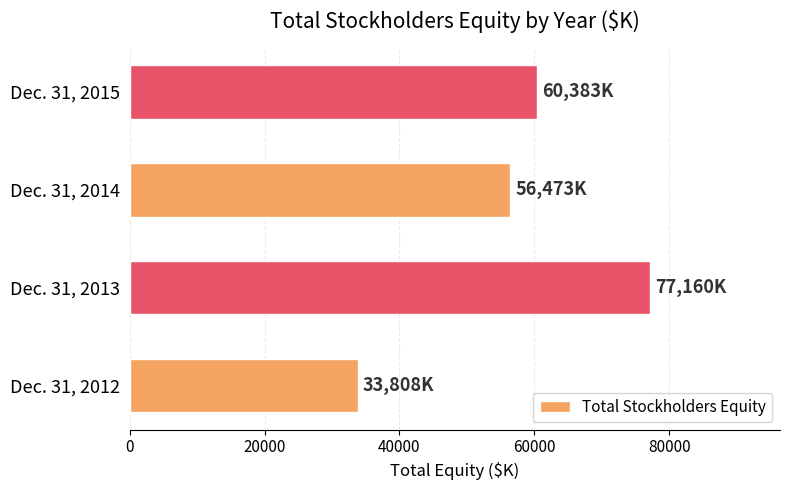

List the labels in order of value, largest first.

Dec. 31, 2013, Dec. 31, 2015, Dec. 31, 2014, Dec. 31, 2012